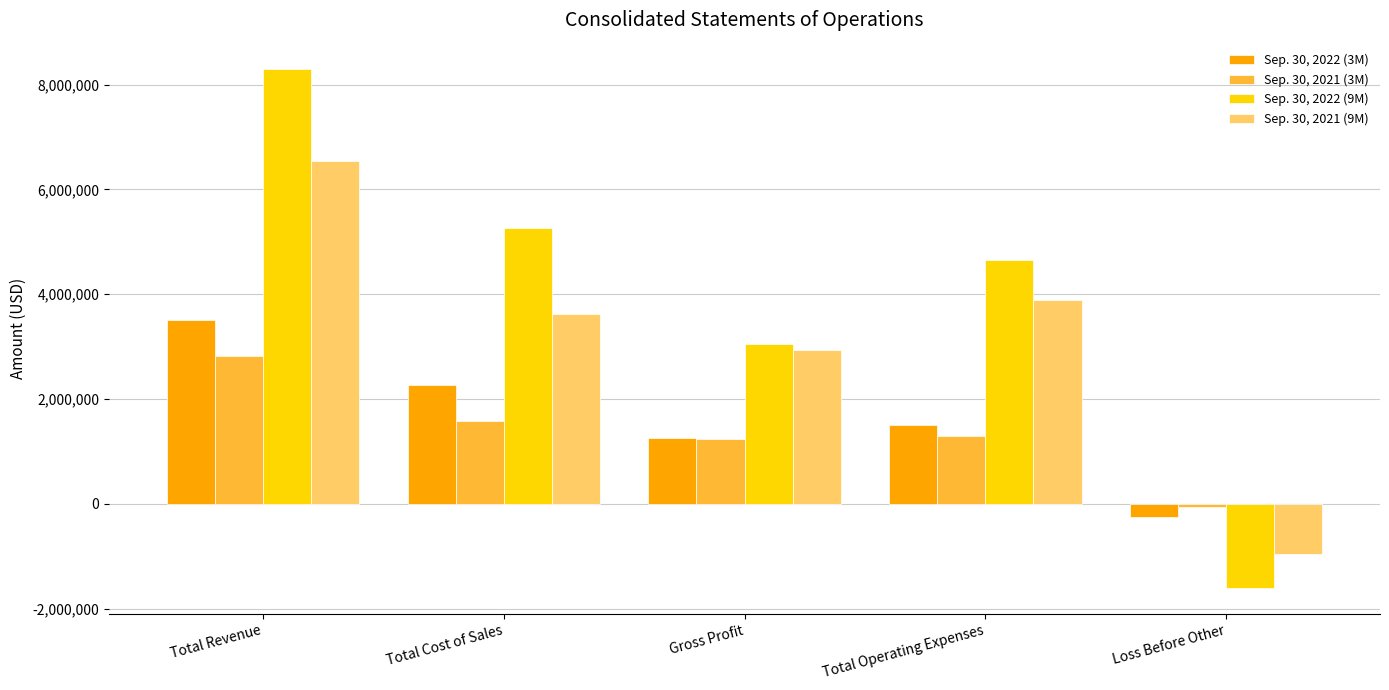

What are all the series names shown in the legend?

Sep. 30, 2022 (3M), Sep. 30, 2021 (3M), Sep. 30, 2022 (9M), Sep. 30, 2021 (9M)